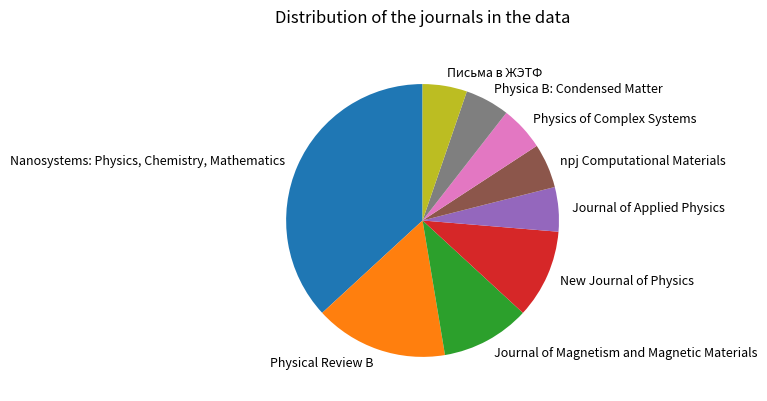

Is New Journal of Physics the majority of the pie?

No